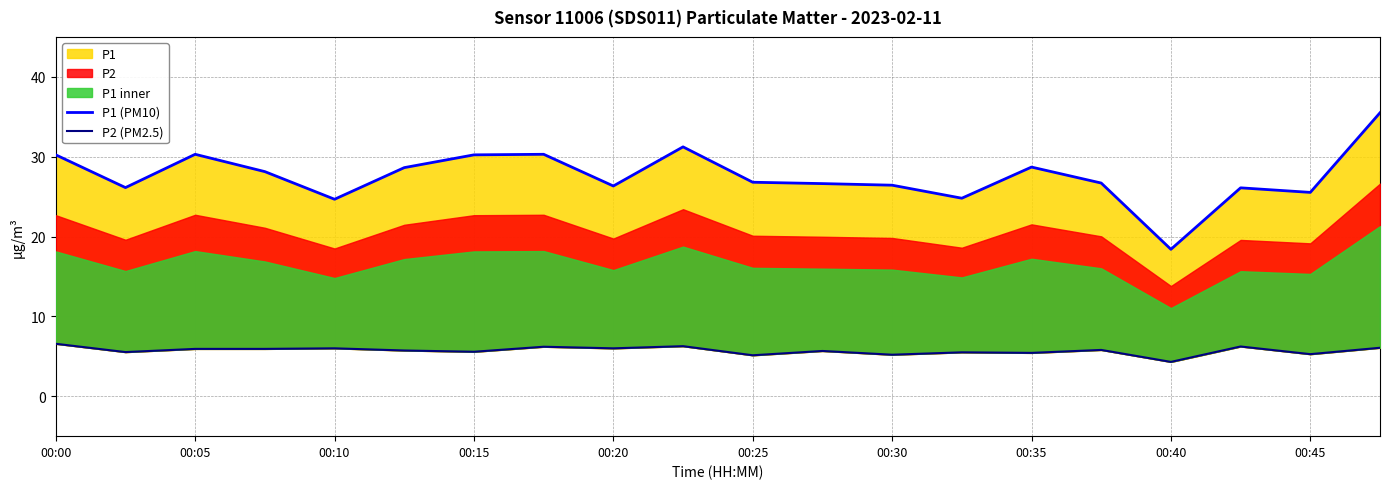

Count the number of categories in the chart.

20